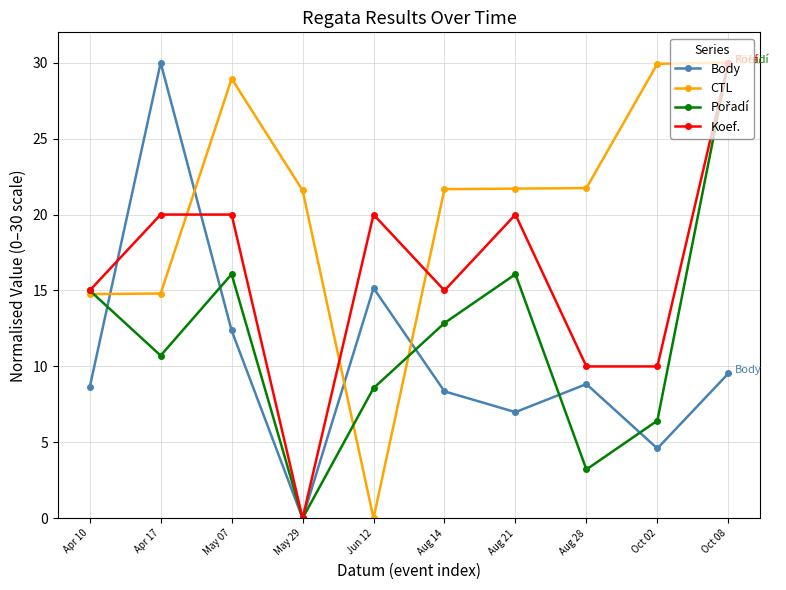

What is the highest value of the Body series?

30.0